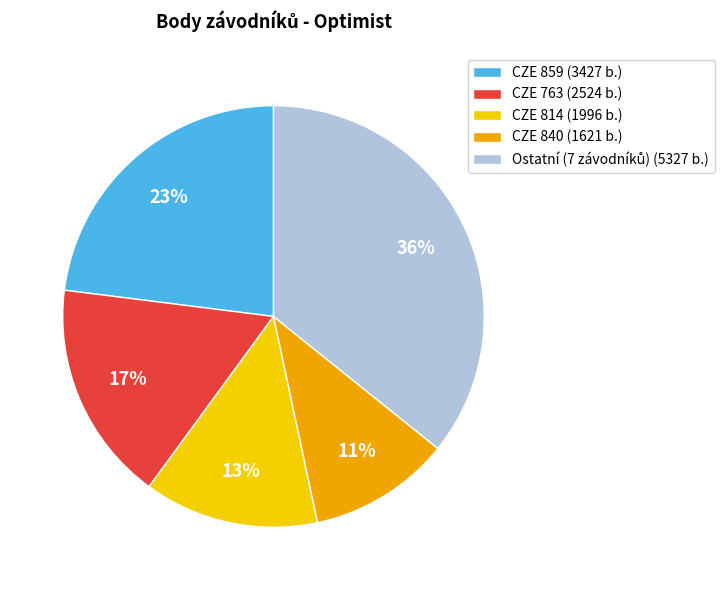

True or false: CZE 814 (1996 b.) accounts for 13% of the total.

True